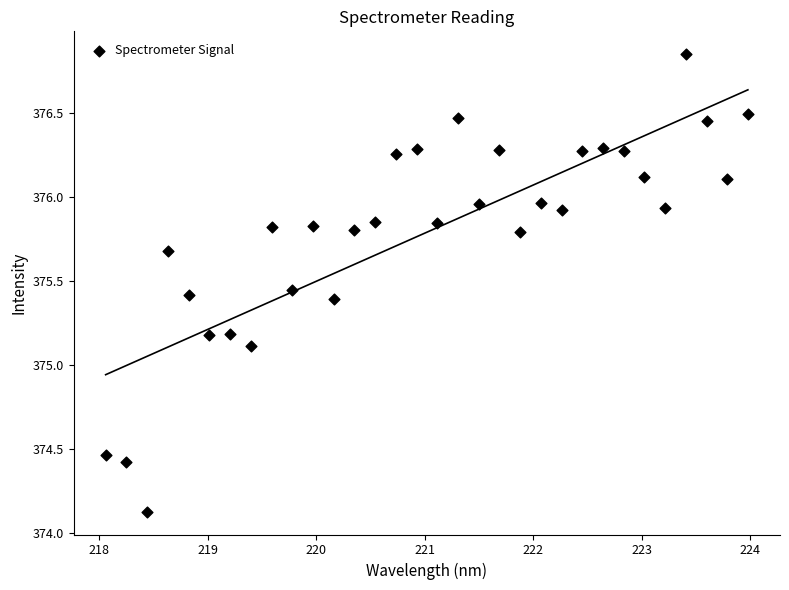

What is the range of X values (max minus min)?

5.9